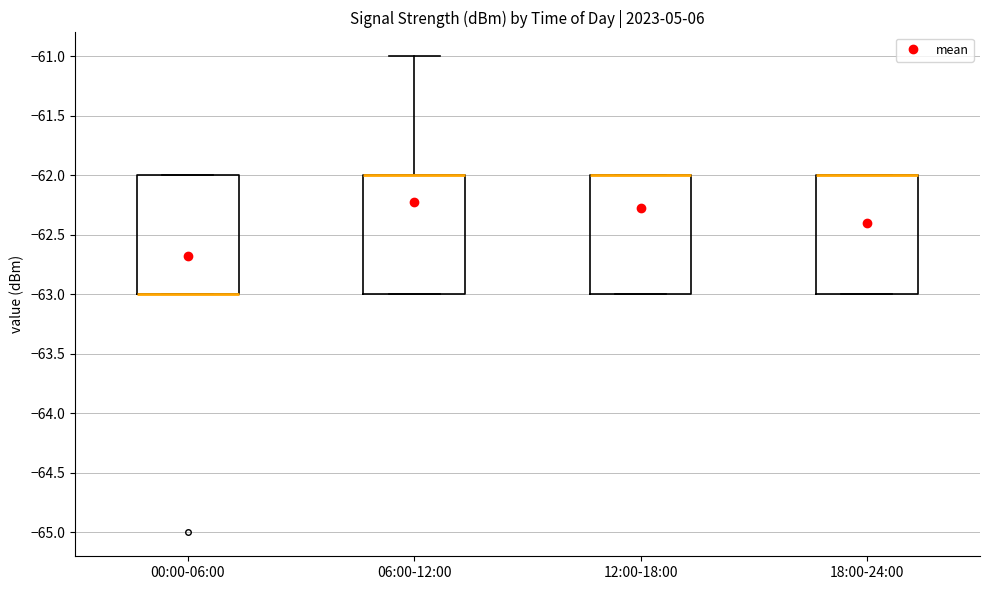

Reading left to right, transcribe this box plot: for each box, give where its median line is, the range the box spans, and where its two whiskers end, as read against the y-axis. The values are not printed on the chart, so give them approximately, as read against the axis.

00:00-06:00: median -63 (drawn on the box's lower edge), box -63 to -62, whiskers -63 to -62
06:00-12:00: median -62 (drawn on the box's upper edge), box -63 to -62, whiskers -63 to -61
12:00-18:00: median -62 (drawn on the box's upper edge), box -63 to -62, whiskers -63 to -62
18:00-24:00: median -62 (drawn on the box's upper edge), box -63 to -62, whiskers -63 to -62